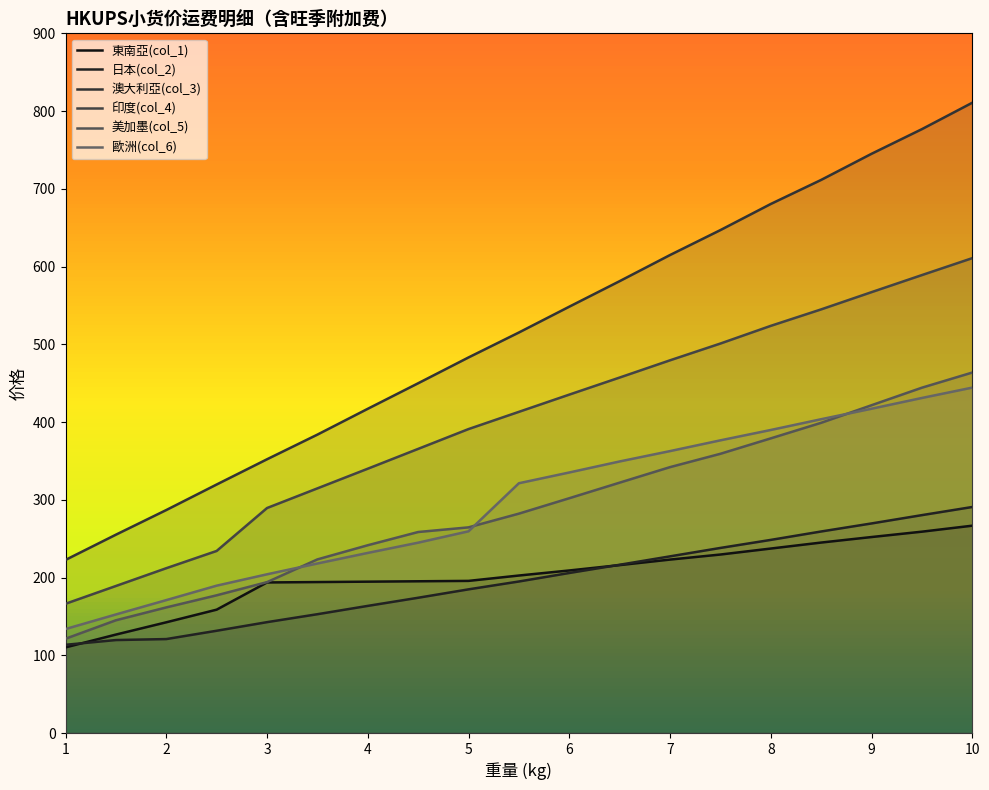

Rank the categories by 東南亞(col_1) value from lowest to highest.

1, 1.5, 2, 2.5, 3, 3.5, 4, 4.5, 5, 5.5, 6, 6.5, 7, 7.5, 8, 8.5, 9, 9.5, 10